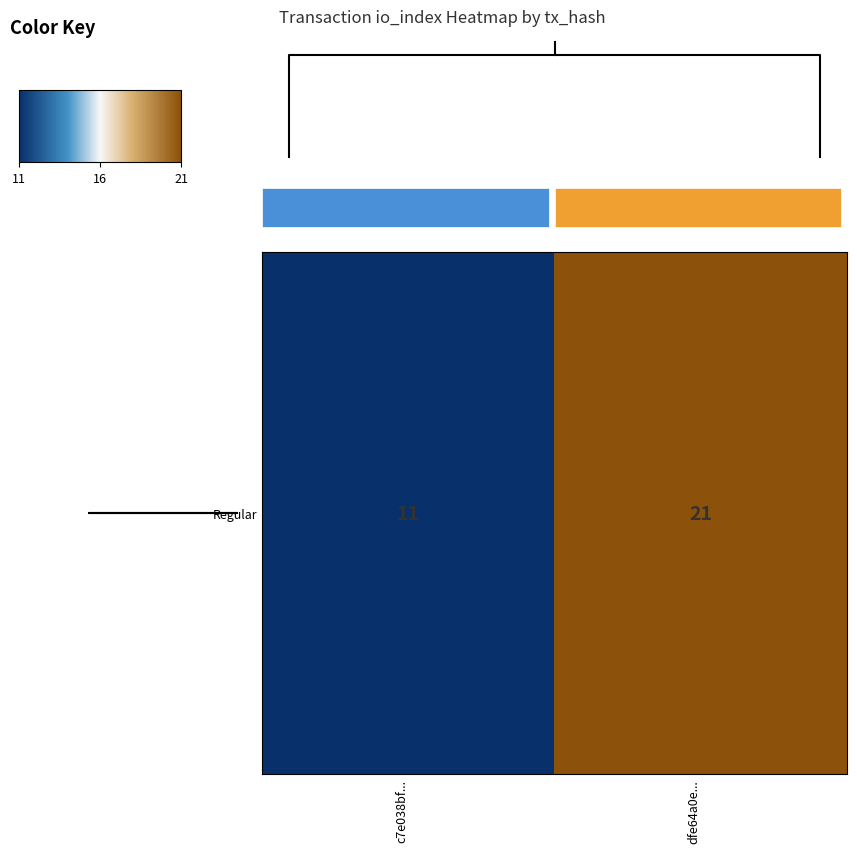

What is the change in value from 0.00 to 0.25?

+10